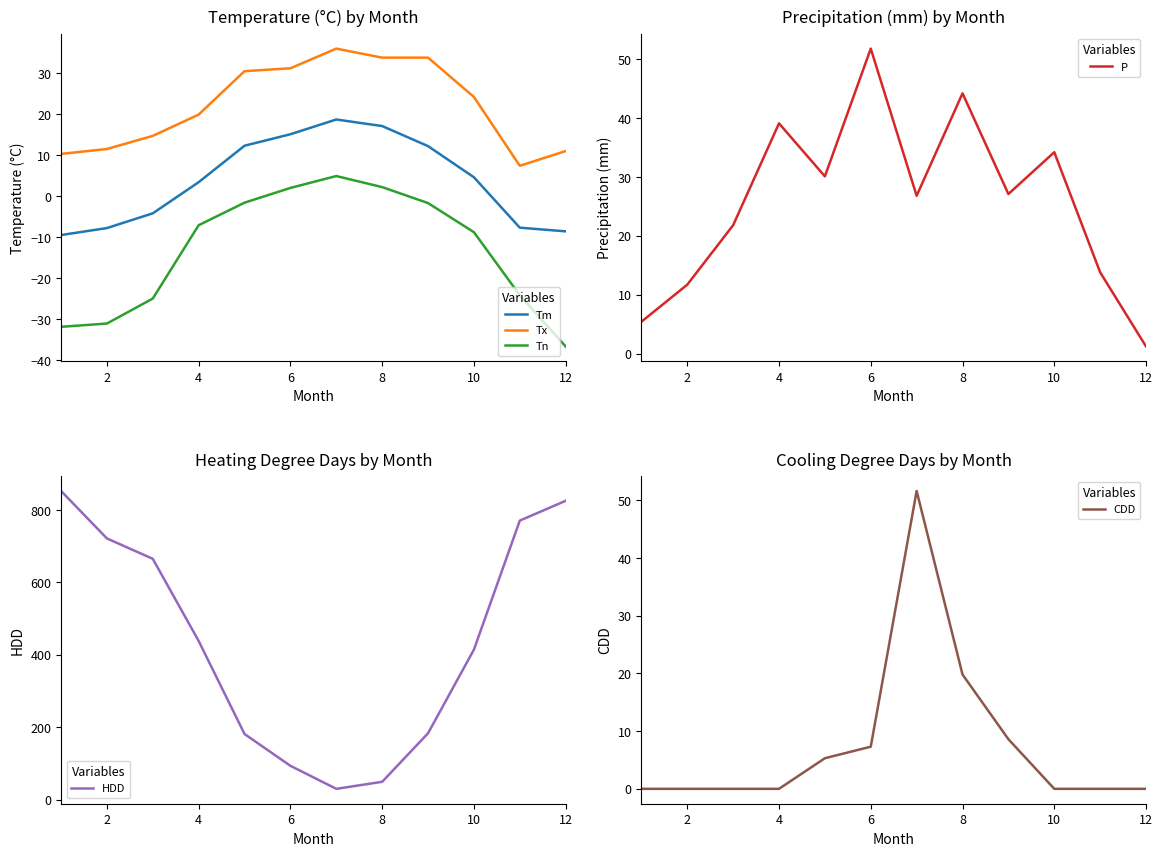

What is the total value across all series at 2?

706.1